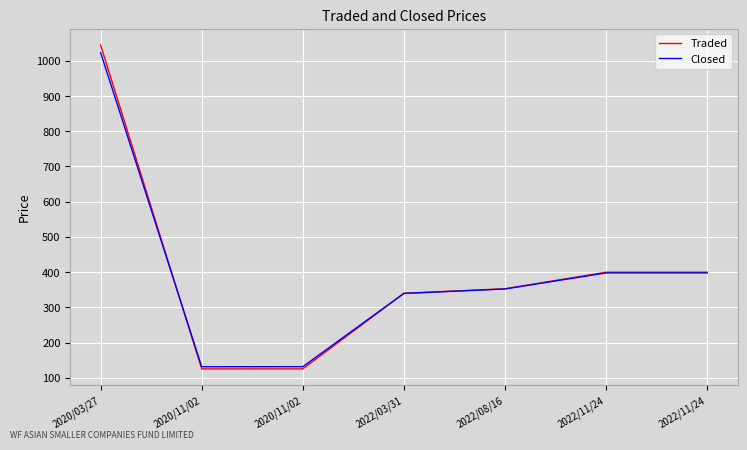

Is this an area chart (filled region under the line)?

No